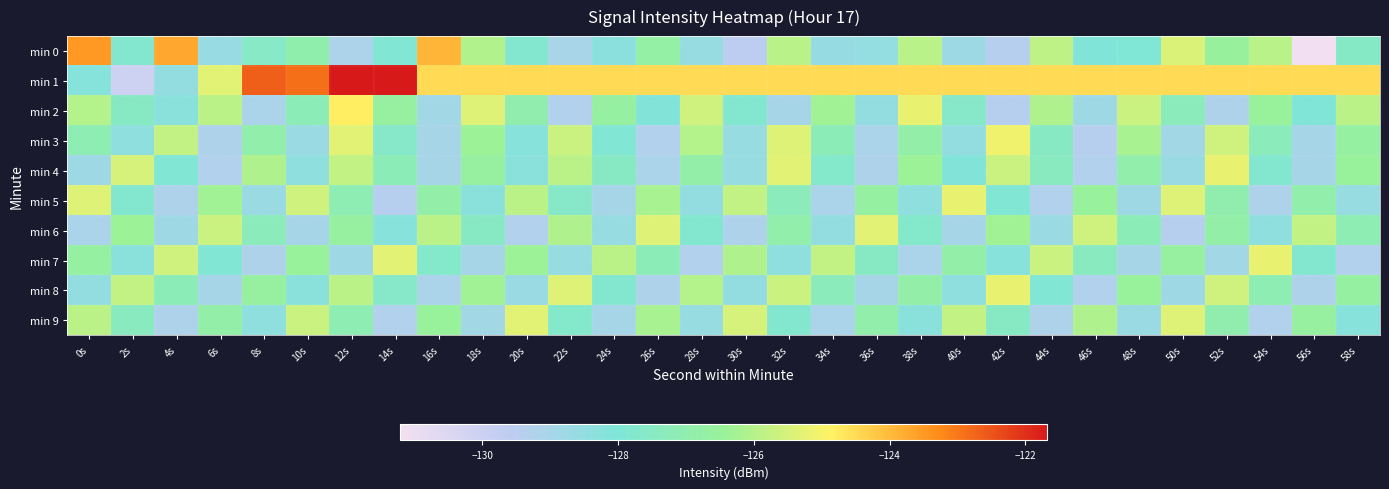

How many data points does each series have?

30